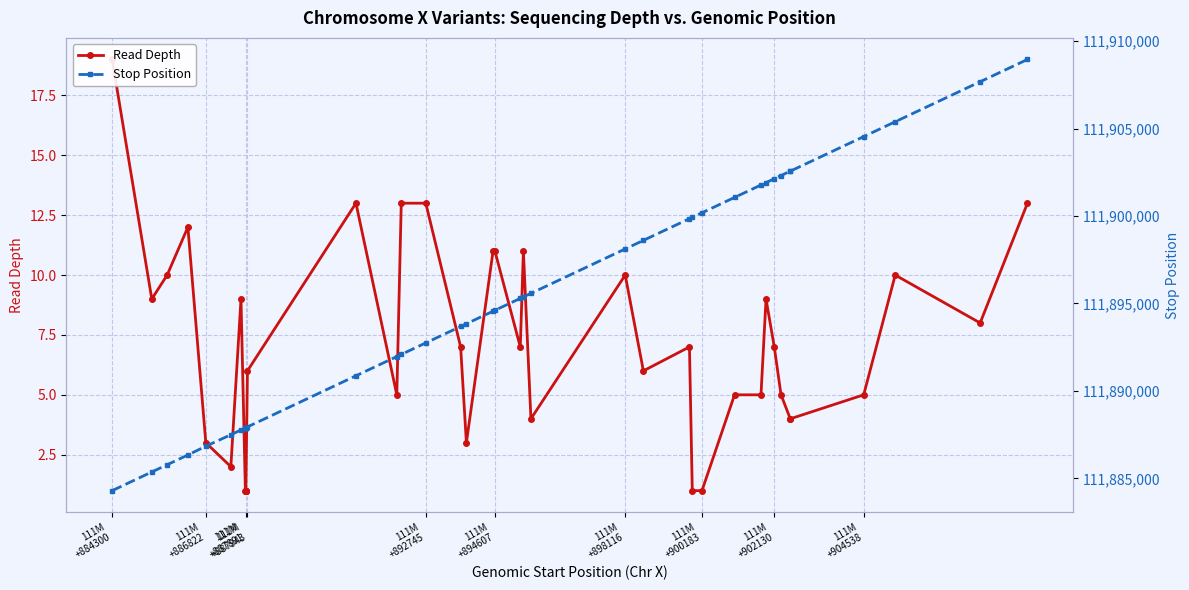

True or false: Stop Position and Read Depth cross at least once.

False